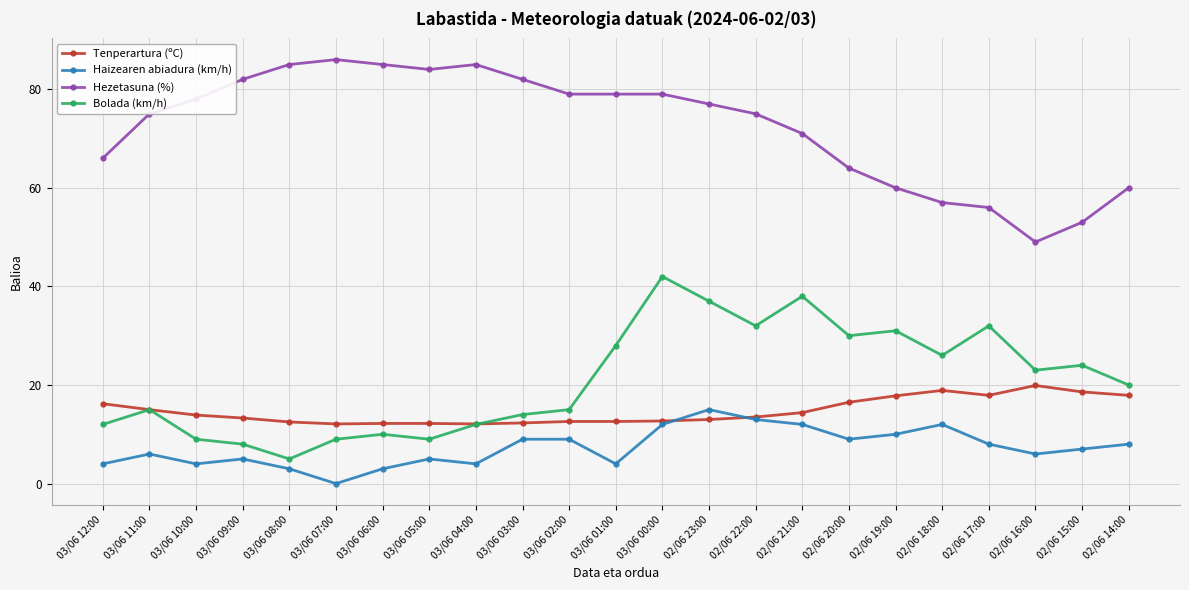

True or false: Bolada (km/h) and Hezetasuna (%) cross at least once.

False